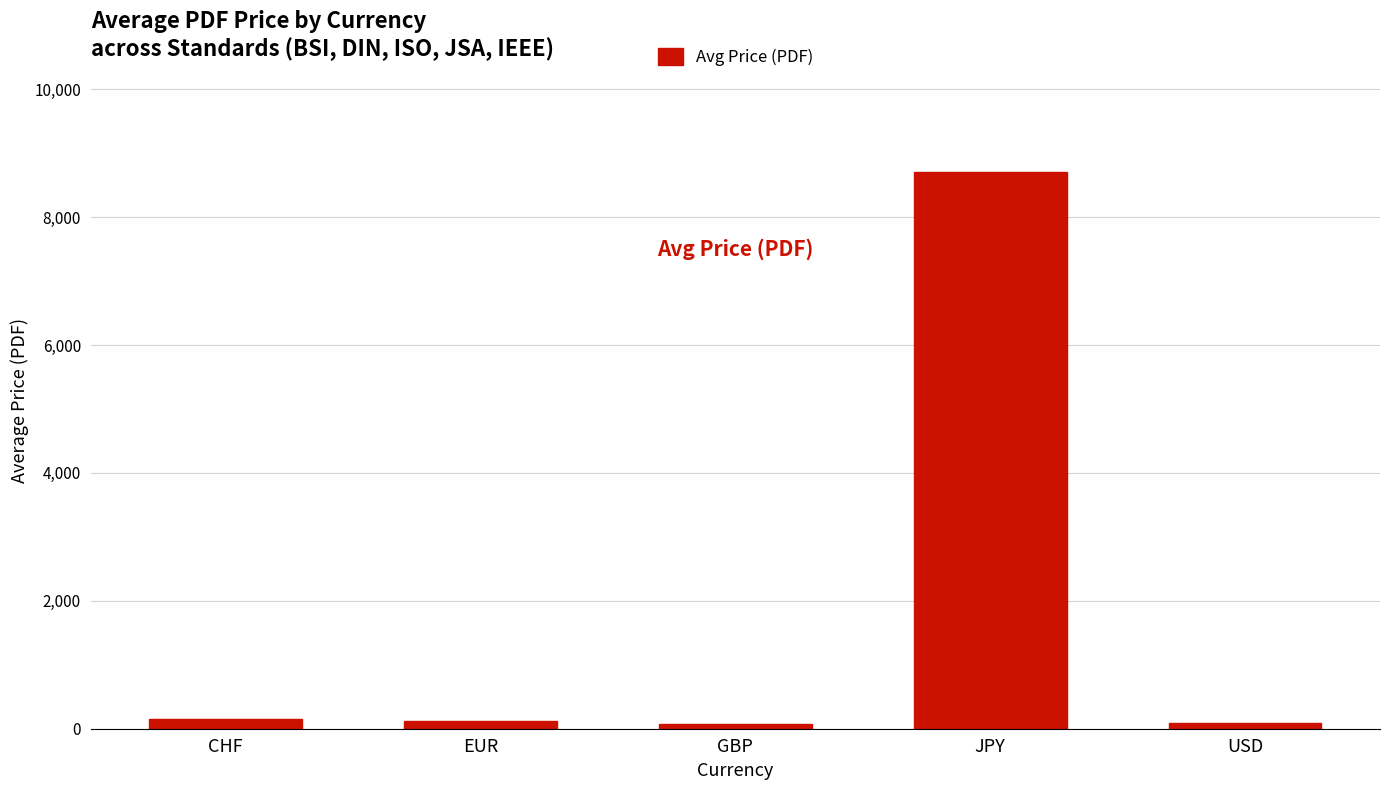

What is the label of the 2nd bar from the left?

EUR